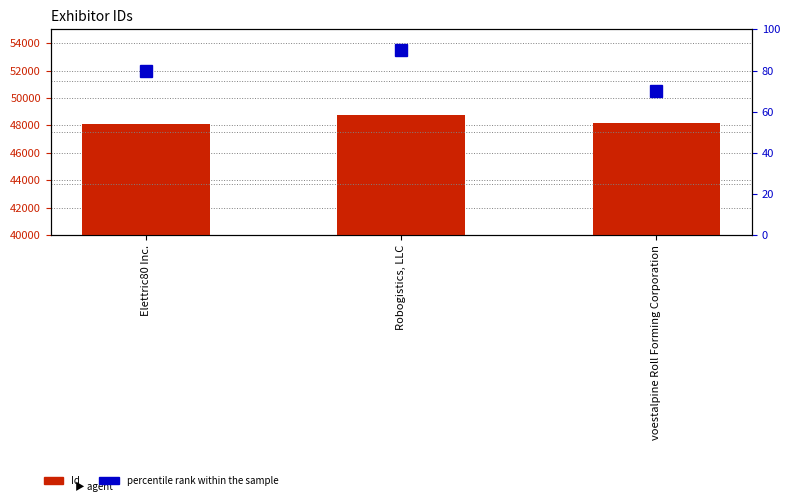

What is the minimum value shown in the chart?

70